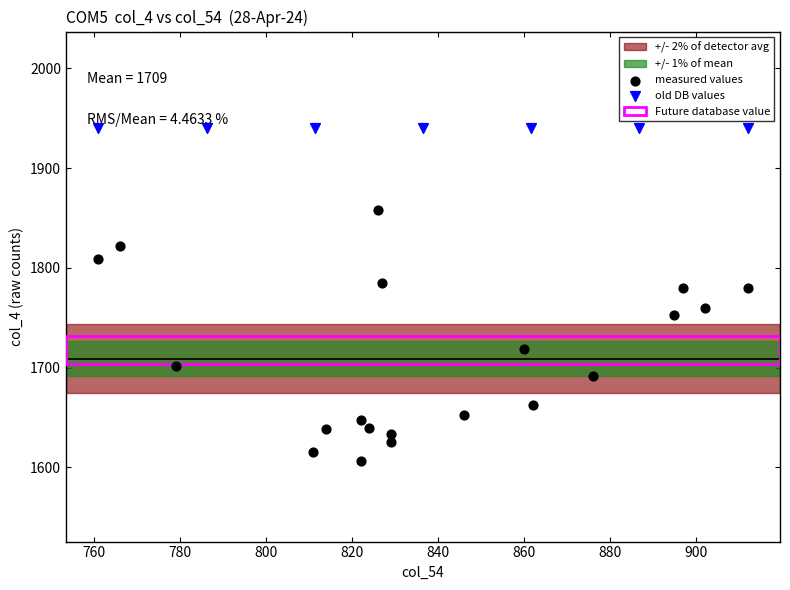

Which series reaches the maximum Y coordinate?

old DB values